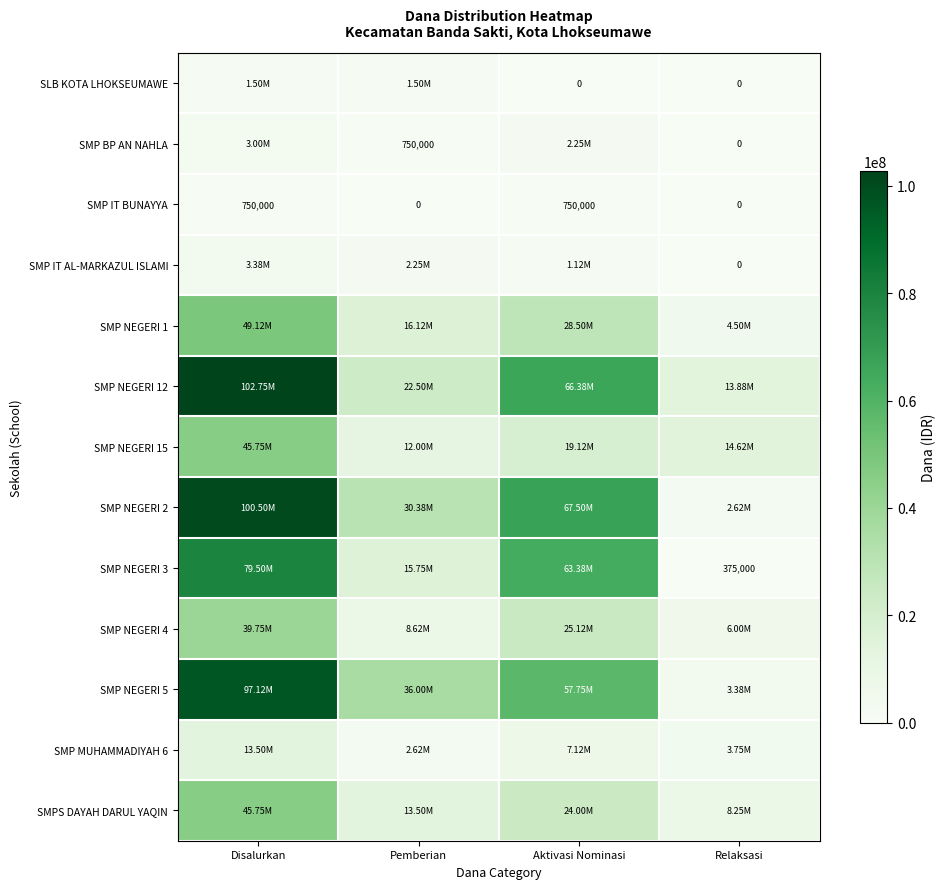

Between Disalurkan and Aktivasi Nominasi, which series saw the biggest shift?

SMP NEGERI 5